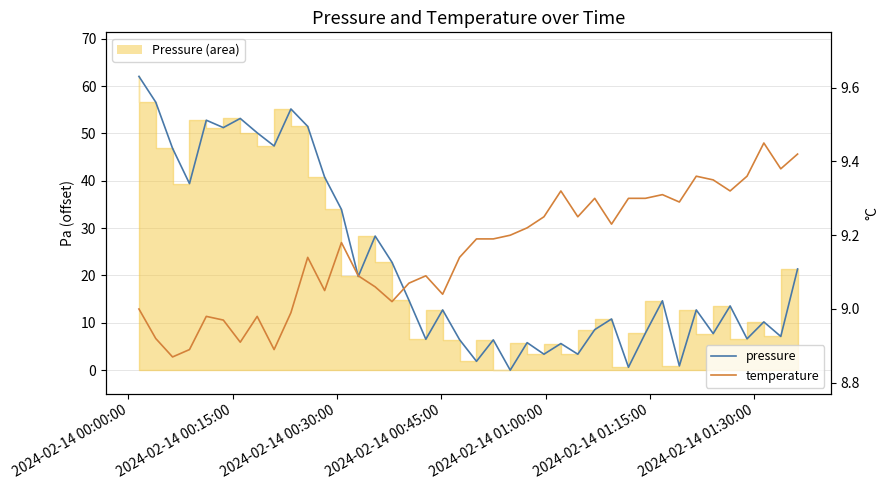

The value of pressure at 2024-02-14 00:00:00 is 62.0. True or false?

True